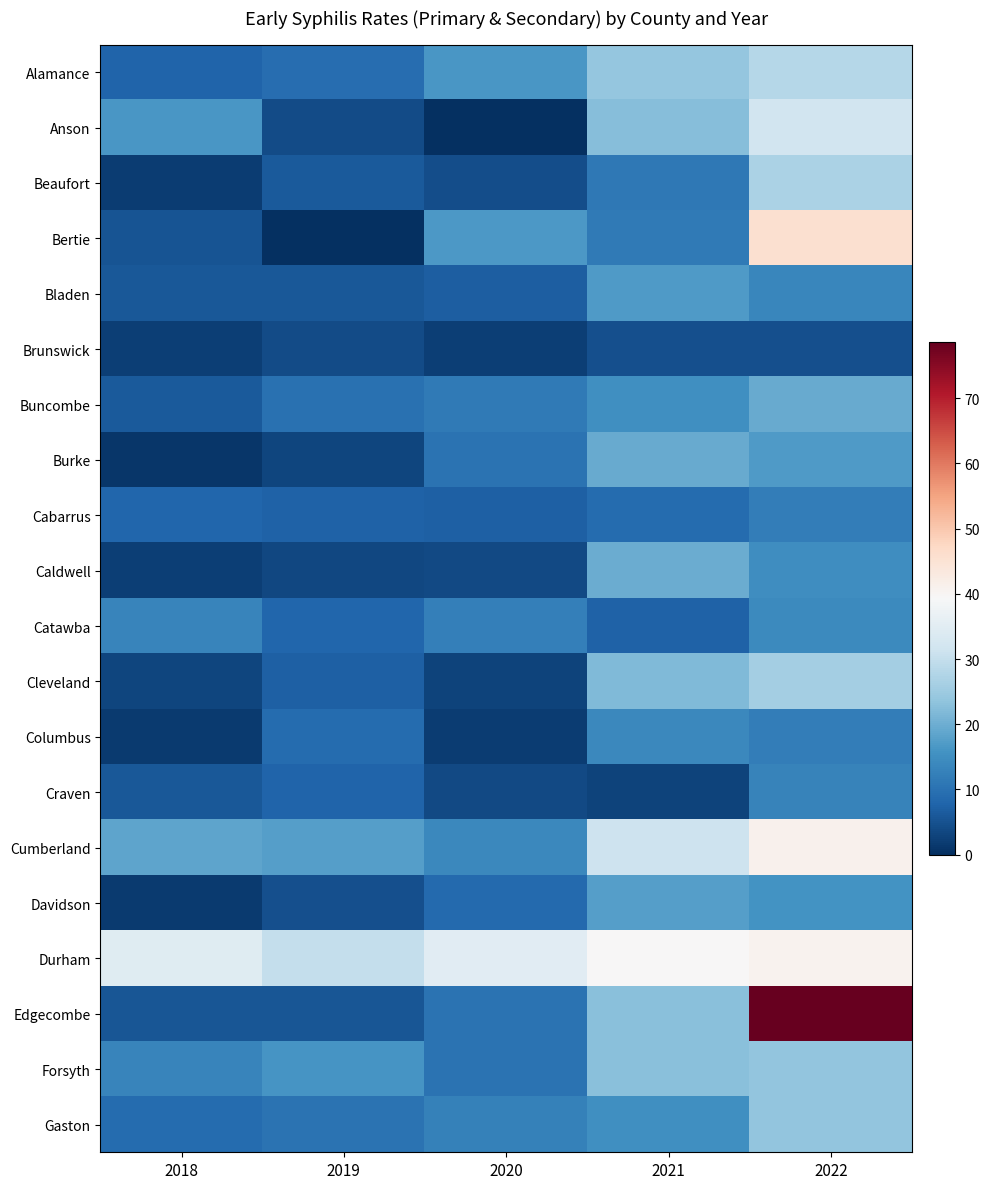

Is it true that Craven equals 1.2 at 2020?

False